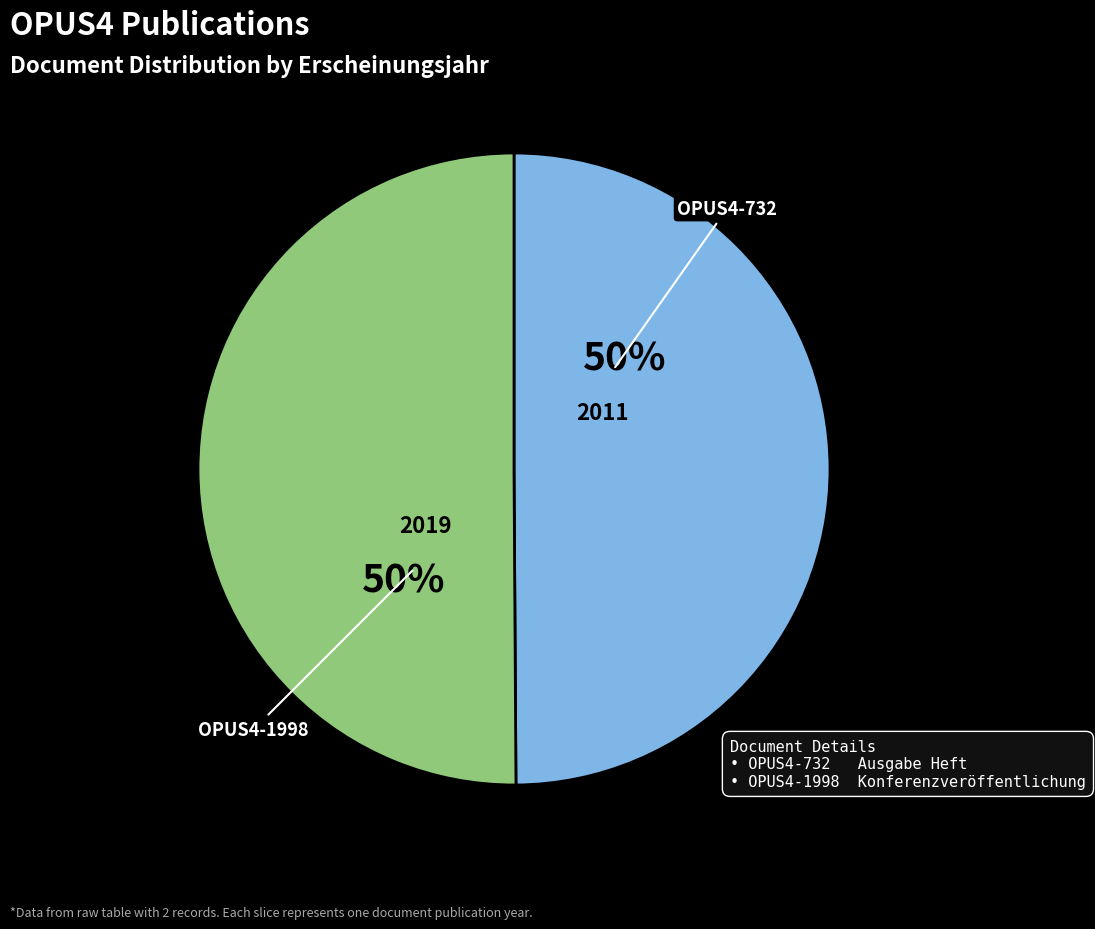

To the nearest percent, what is the average slice percentage?

50%